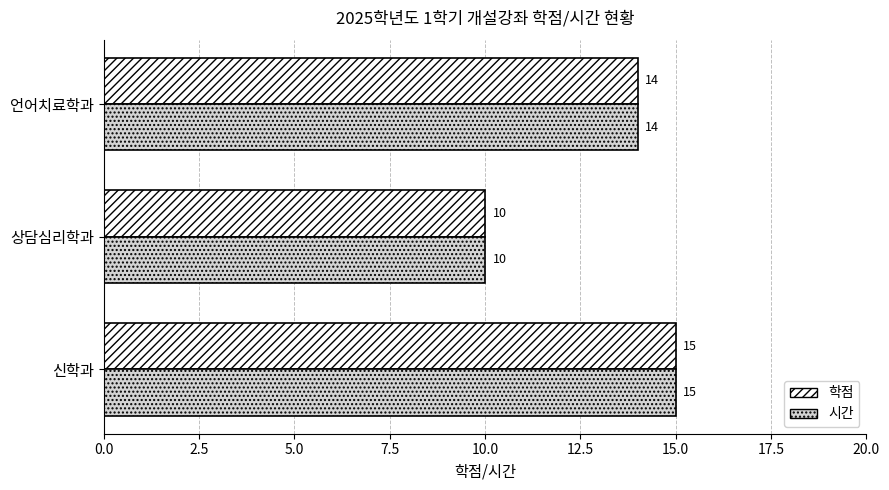

At which category is the sum across all series the highest?

신학과